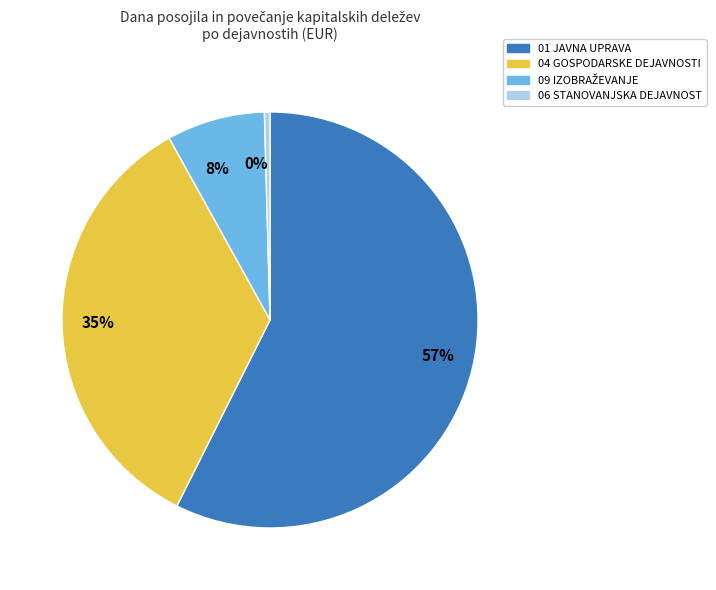

Which has a higher value, 8% or 35%?

35%